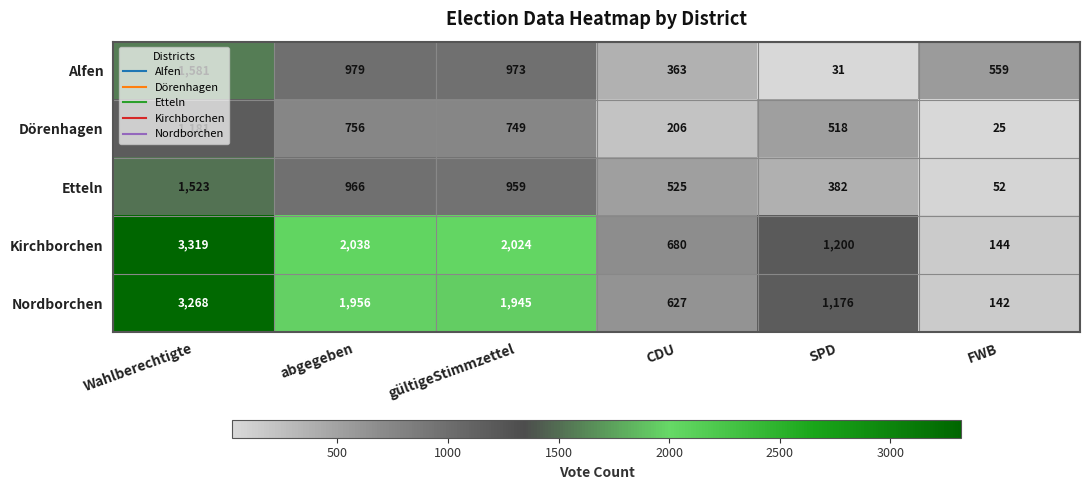

Where does the Nordborchen series first go above 1945?

Wahlberechtigte